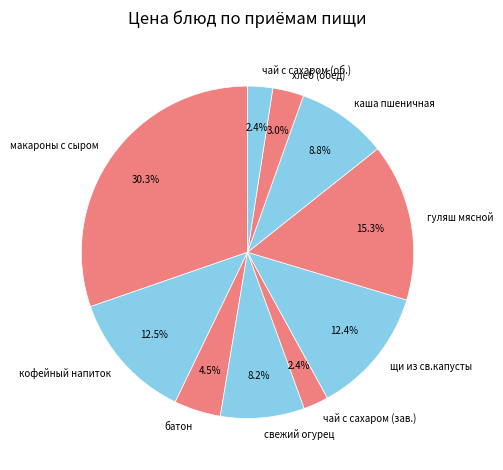

Does any single category account for the majority?

No